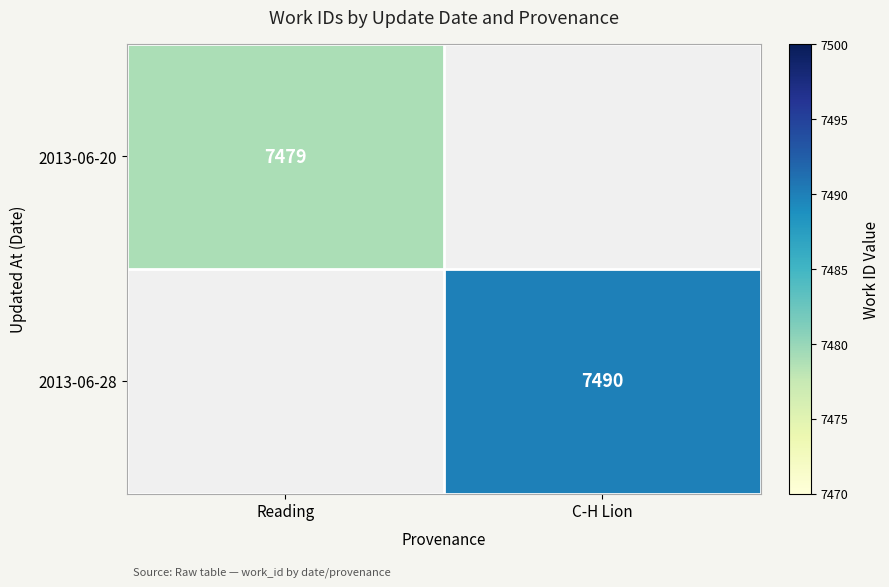

What is the greatest value displayed?

7490.0